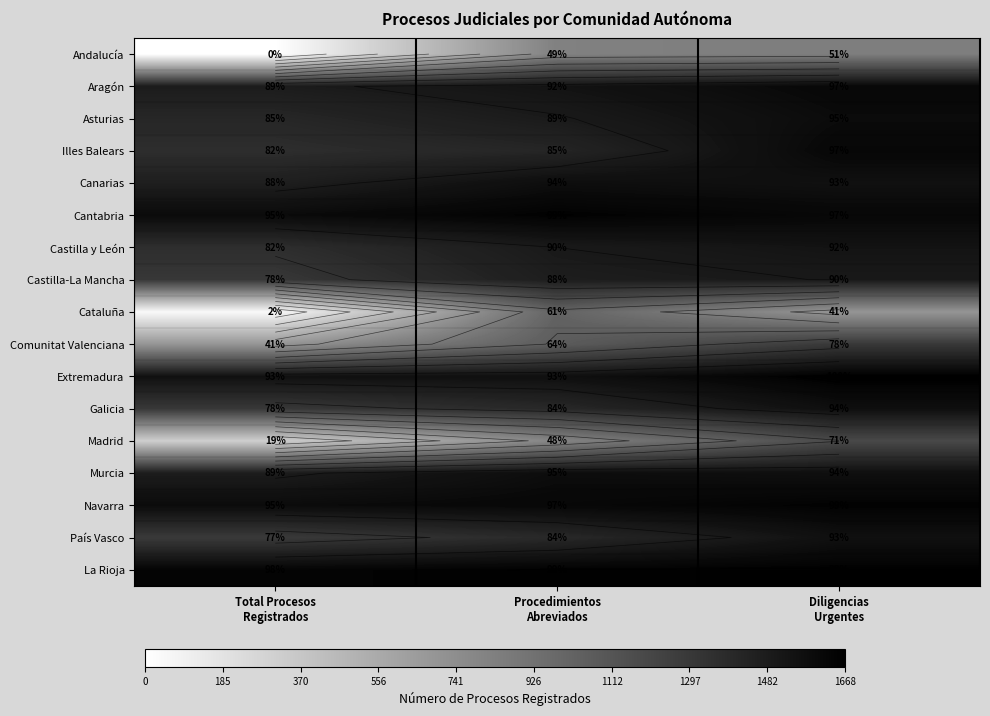

How many distinct data groups are displayed?

17